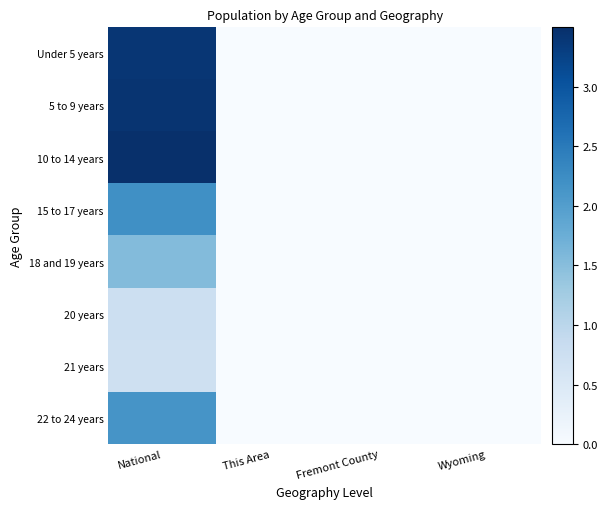

Reading left to right, list all the values displayed in this chart.

Under 5 years: National=3.4	This Area=0.0	Fremont County=0.0	Wyoming=0.0
5 to 9 years: National=3.4	This Area=0.0	Fremont County=0.0	Wyoming=0.0
10 to 14 years: National=3.5	This Area=0.0	Fremont County=0.0	Wyoming=0.0
15 to 17 years: National=2.2	This Area=0.0	Fremont County=0.0	Wyoming=0.0
18 and 19 years: National=1.5	This Area=0.0	Fremont County=0.0	Wyoming=0.0
20 years: National=0.8	This Area=0.0	Fremont County=0.0	Wyoming=0.0
21 years: National=0.7	This Area=0.0	Fremont County=0.0	Wyoming=0.0
22 to 24 years: National=2.1	This Area=0.0	Fremont County=0.0	Wyoming=0.0